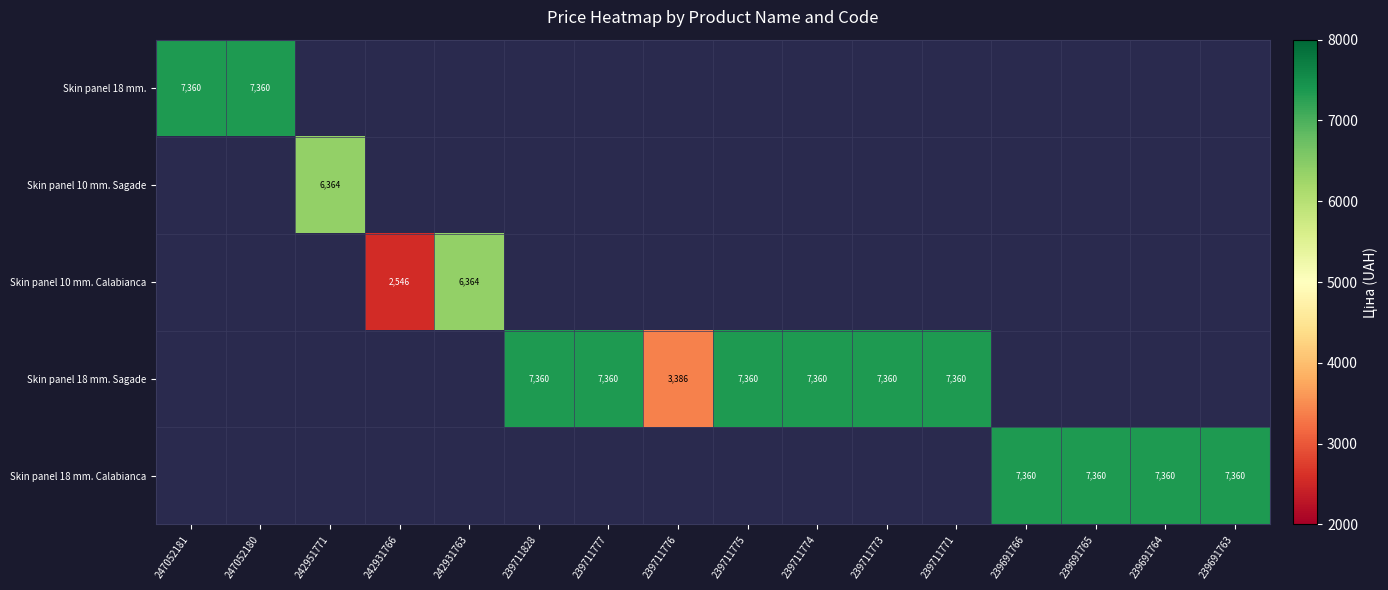

True or false: Skin panel 18 mm. Sagade has a value of 5598.8 at 239711776.

False